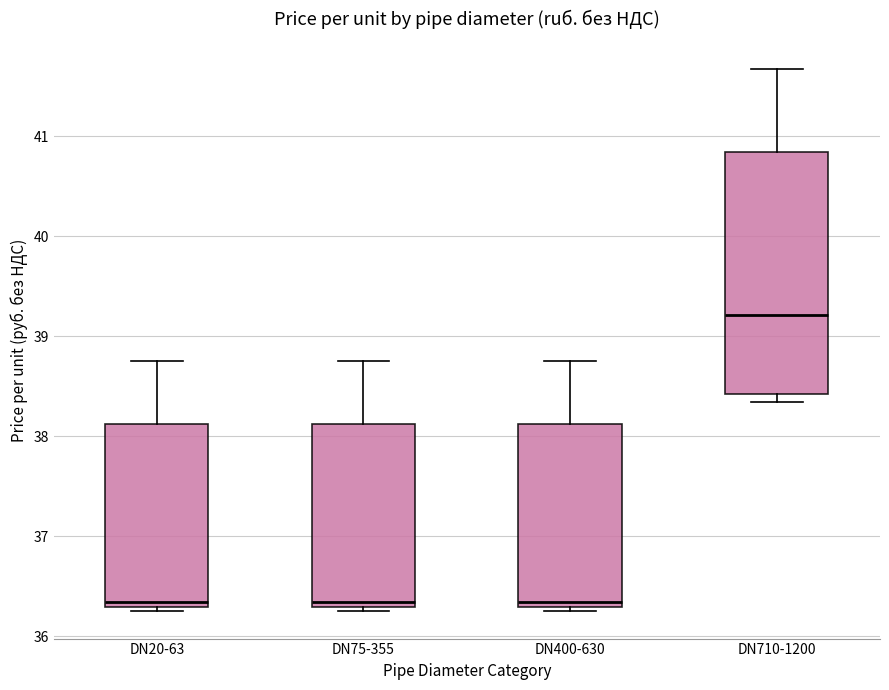

Where is the lower edge of the box for DN75-355 on the y-axis? The values are not printed on the chart, so give them approximately, as read against the axis.

36.3